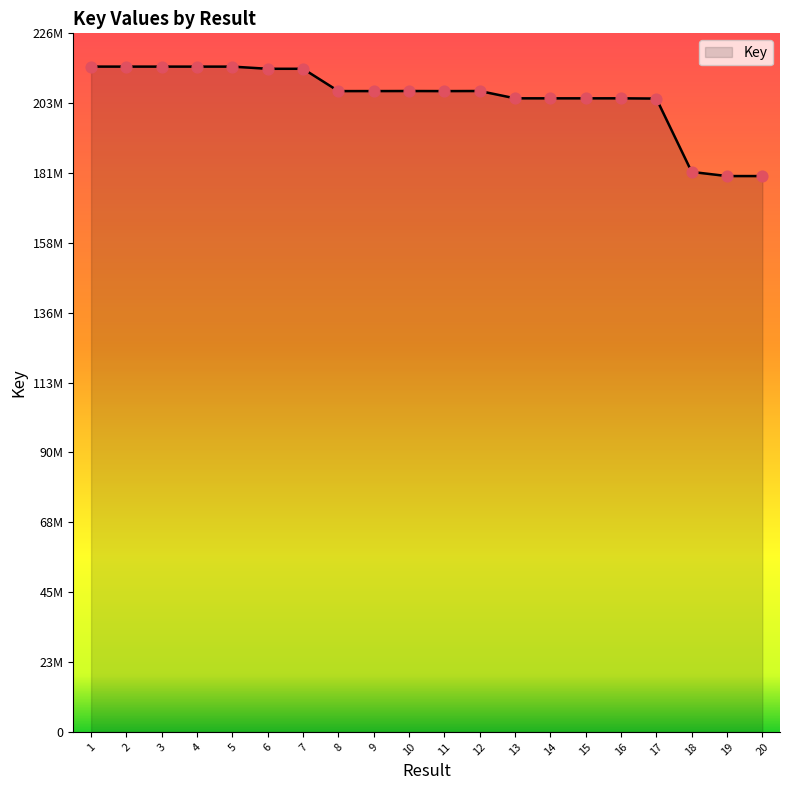

Between 5 and 2, which is larger?

2